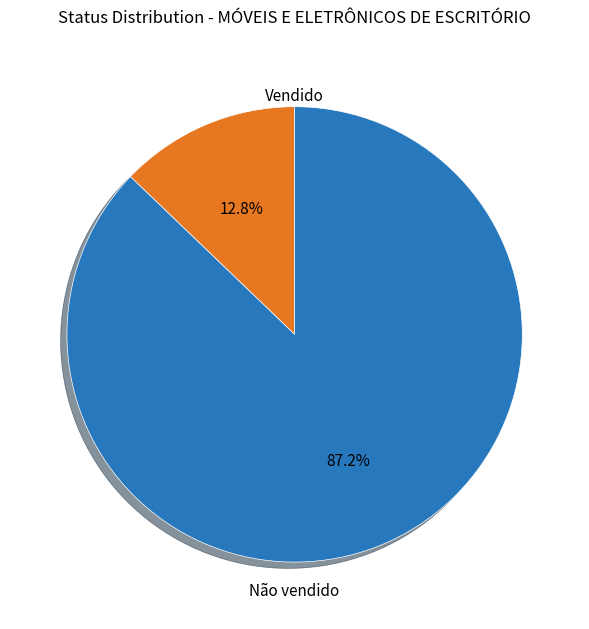

Is there any slice that represents more than half of the pie?

Yes